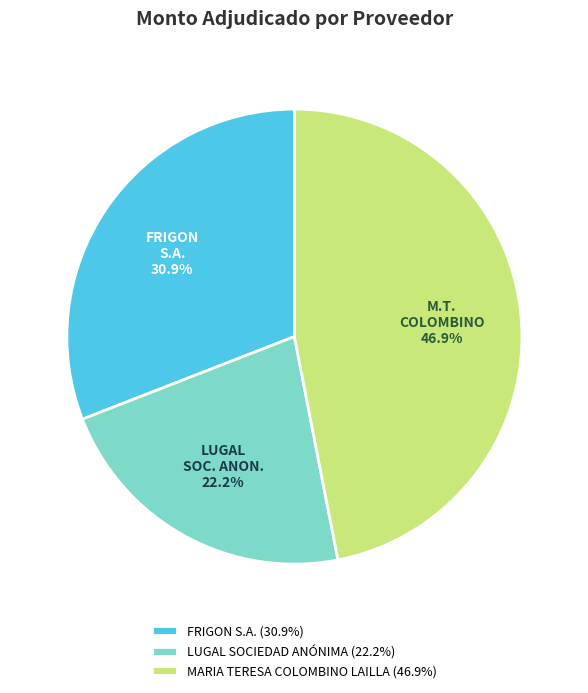

How many segments does this pie chart have?

3